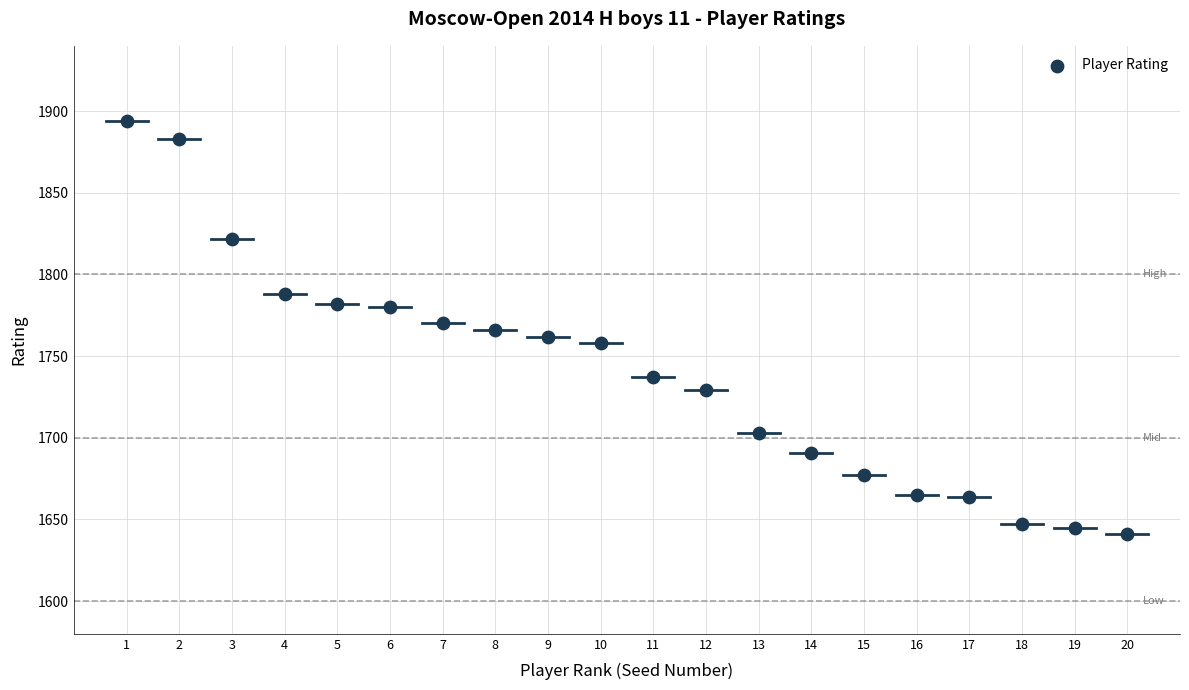

What is the range of X values (max minus min)?

19